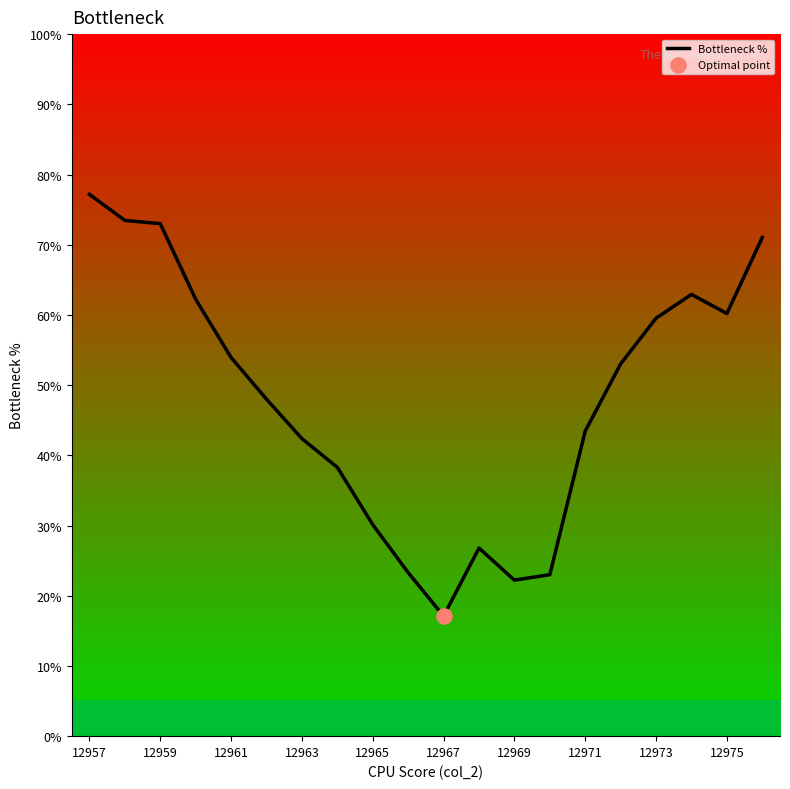

What is the minimum value shown in the chart?

17.1